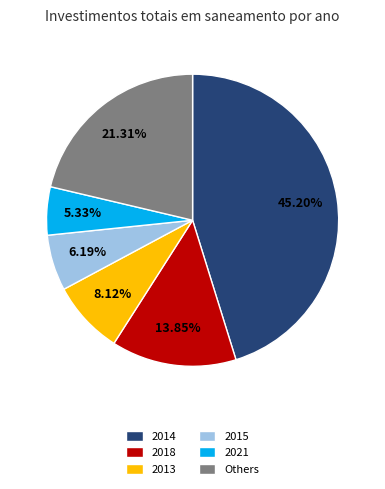

Which slice is the largest?

2014